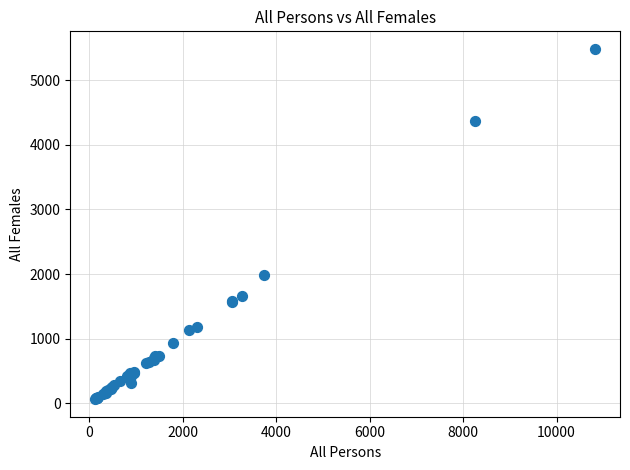

What Y value in the scatter plot is closest to 2773?

1984